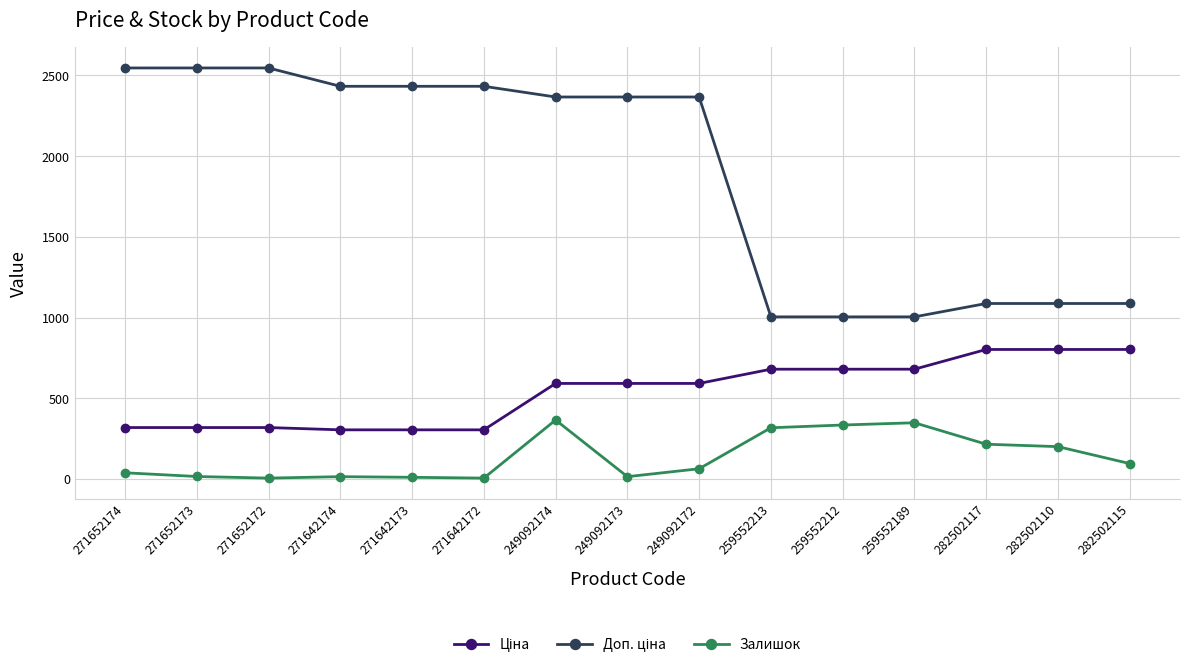

At how many categories does at least one series exceed 2506?

3